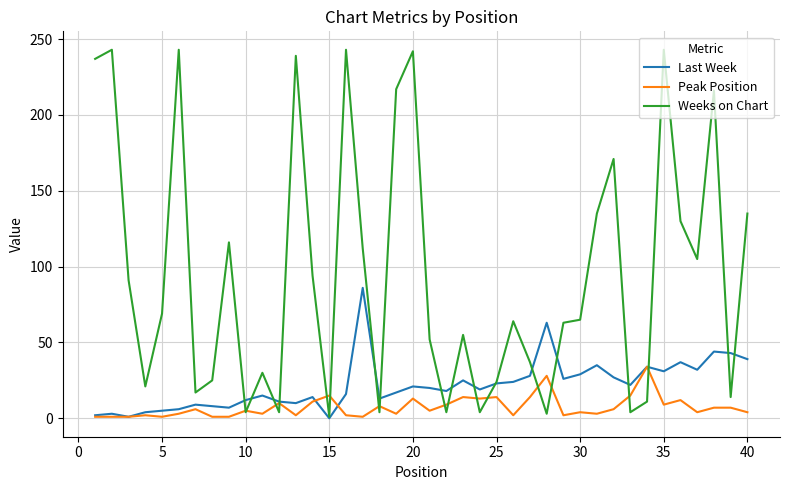

What is the highest value of the Peak Position series?

34